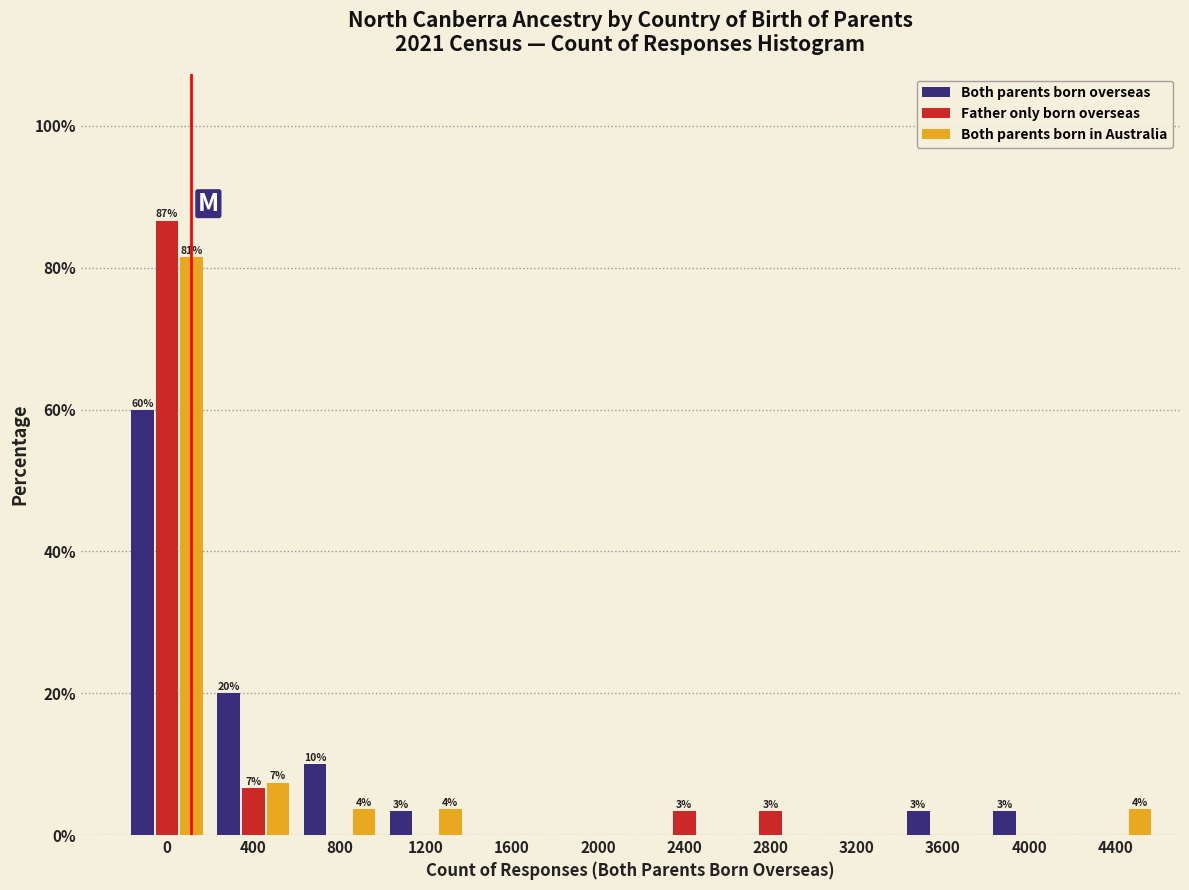

At which label is Father only born overseas closest to 43?

400